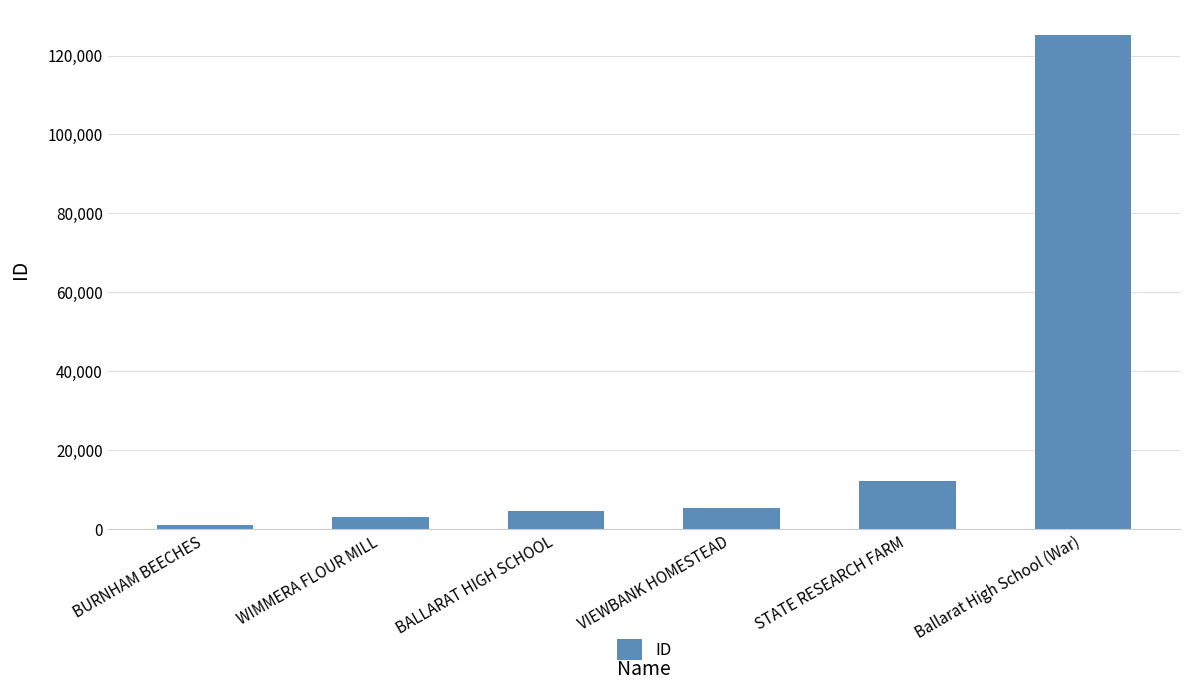

The chart shows a value of 6344 at STATE RESEARCH FARM. True or false?

False